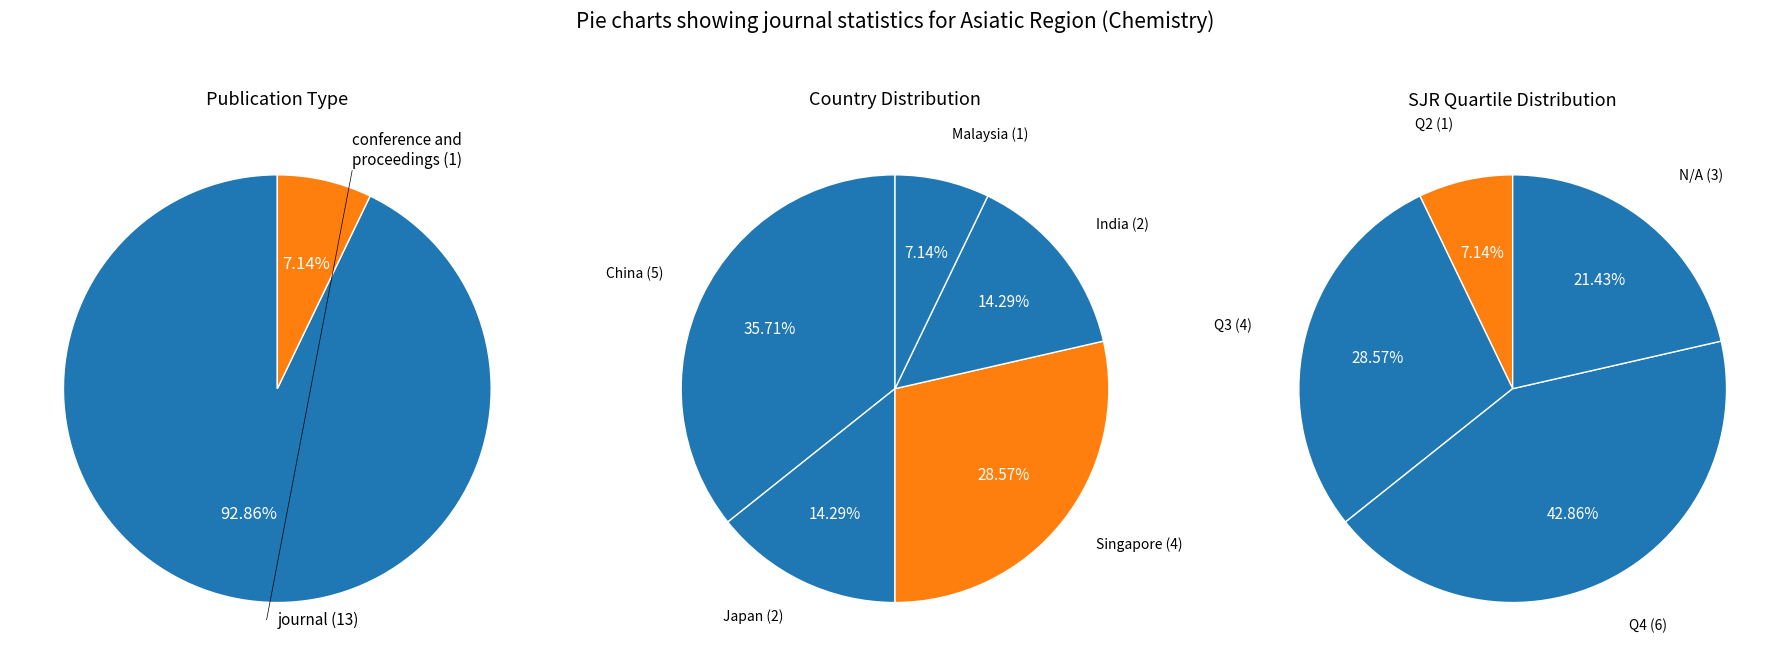

Which category has the biggest portion of the pie?

journal